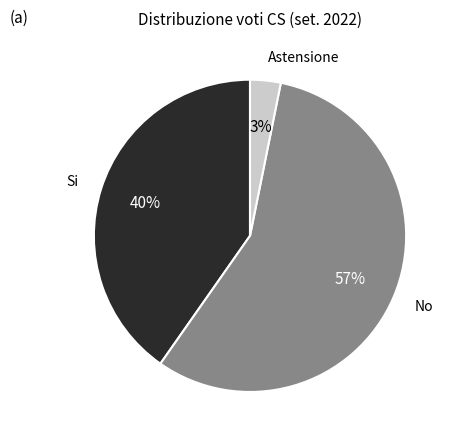

Rank the categories by value from lowest to highest.

Astensione, Si, No